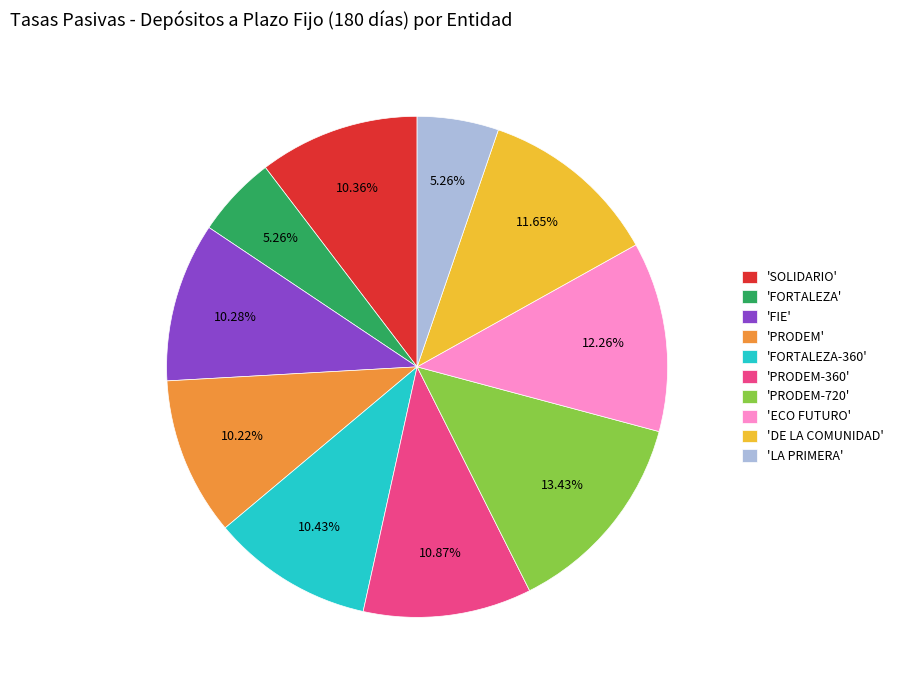

Combined, do 'SOLIDARIO' and 'FORTALEZA-360' account for over 50%?

No